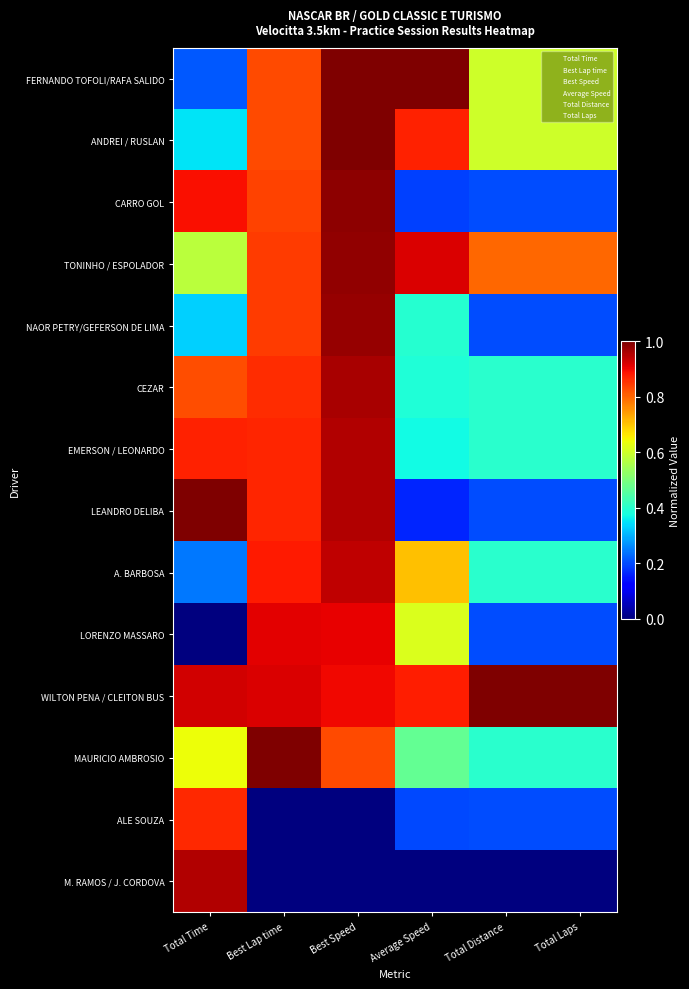

At which category is the sum across all series the highest?

Best Speed